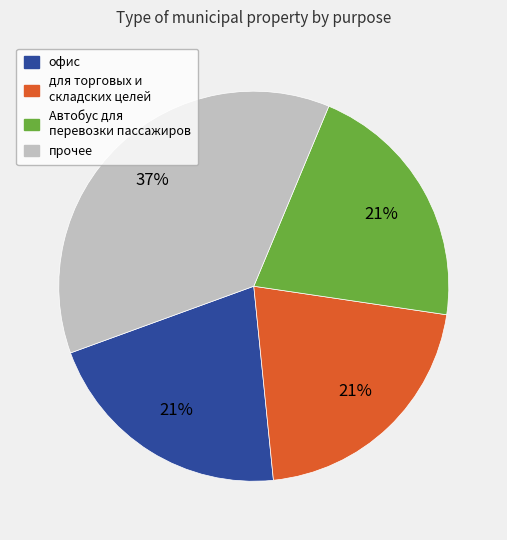

To the nearest percent, what is the average slice percentage?

25%